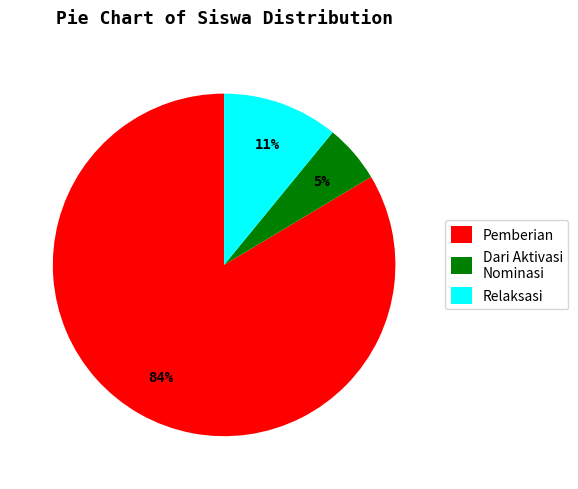

Is the sum of Dari Aktivasi Nominasi and Pemberian greater than half?

Yes